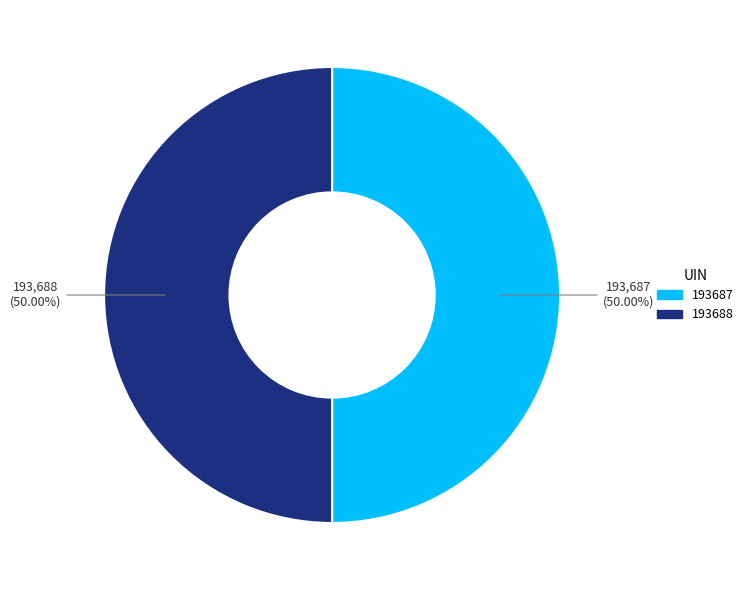

Approximately how many times larger is the value at 193688 compared to 193687?

1.0